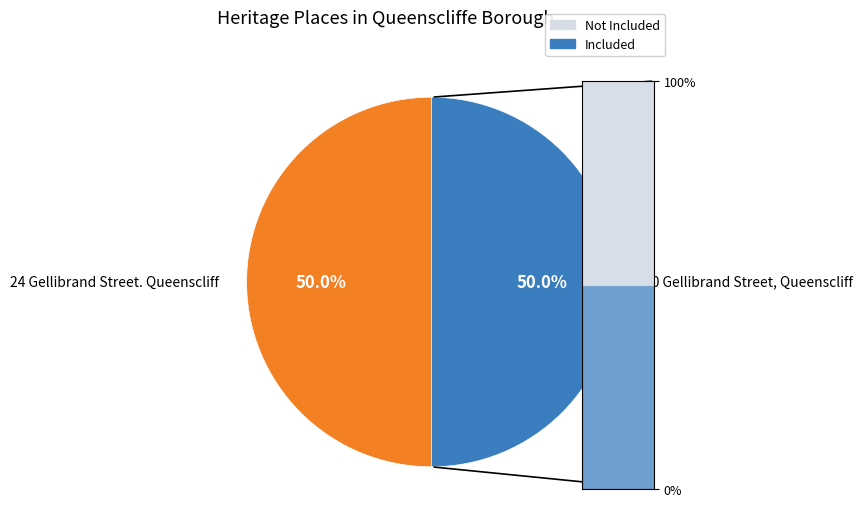

Which slice is the smallest?

24 Gellibrand Street. Queenscliff